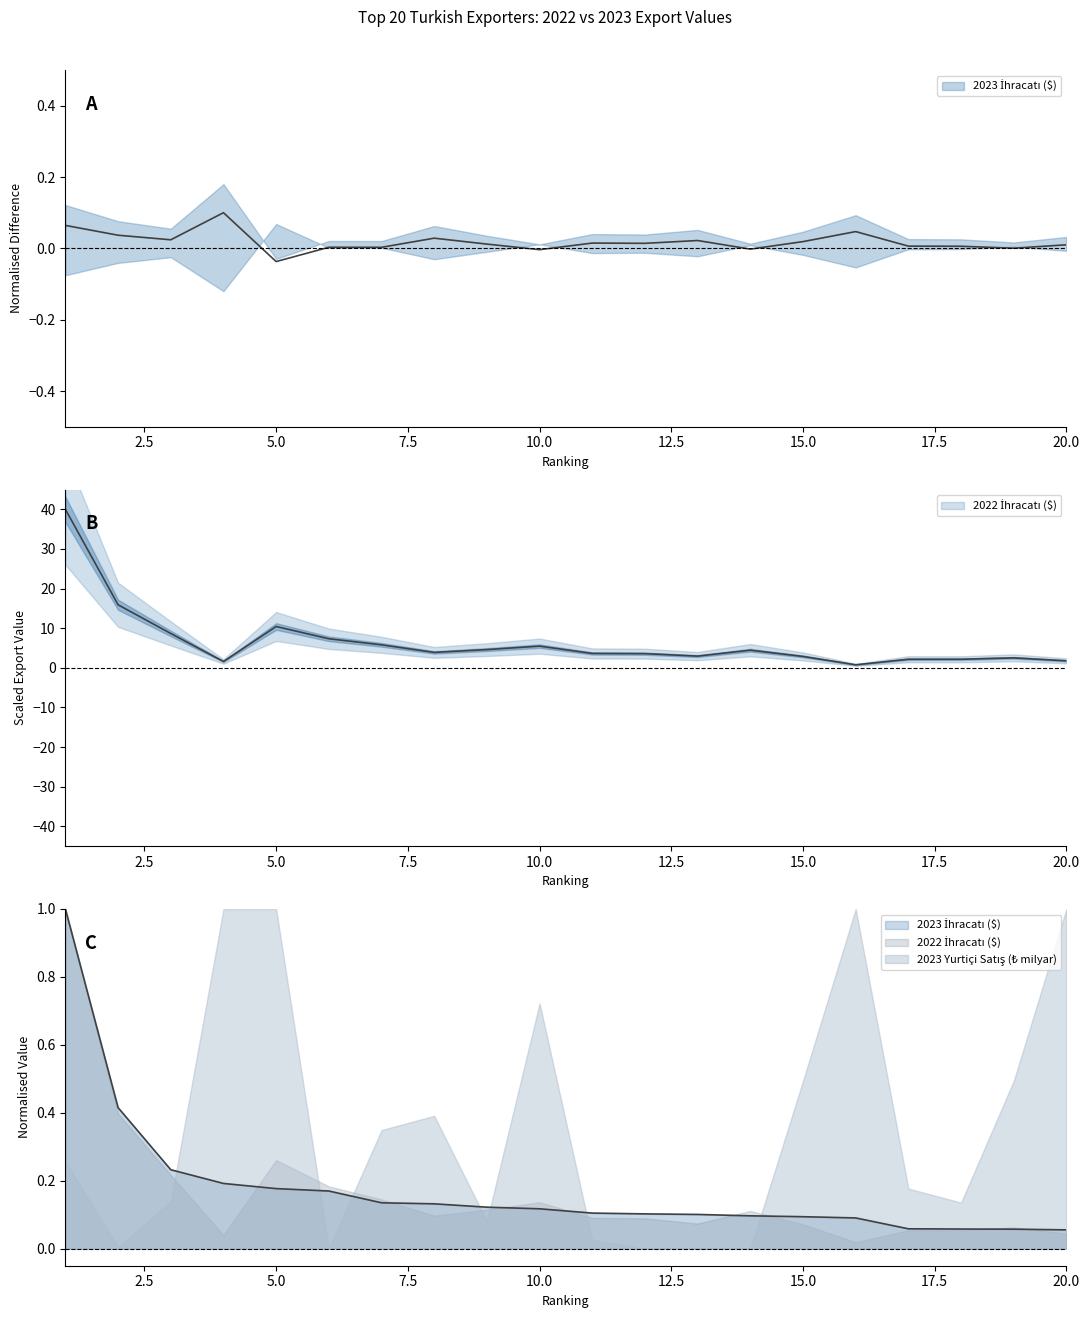

Rank the categories by 2023 İhracatı ($) value from lowest to highest.

20, 19, 18, 17, 16, 15, 14, 13, 12, 11, 10, 9, 8, 7, 6, 5, 4, 3, 2, 1